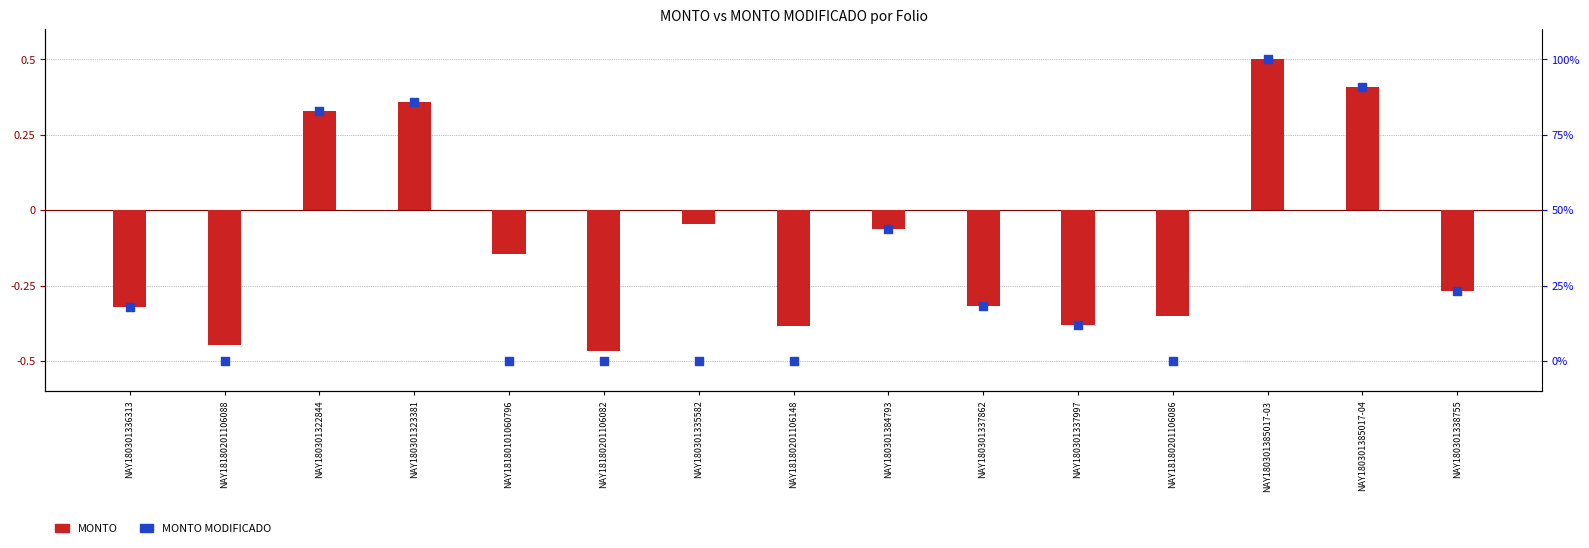

What are all the series names shown in the legend?

MONTO, MONTO MODIFICADO